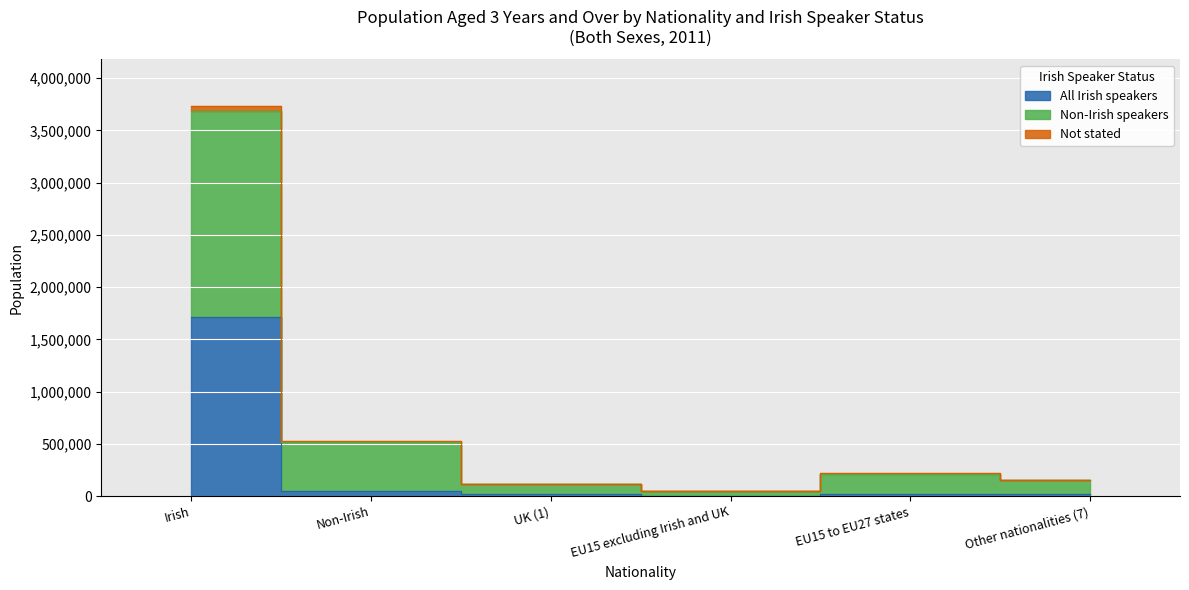

Rank the series at Other nationalities (7) from lowest to highest value.

All Irish speakers, Not stated, Non-Irish speakers